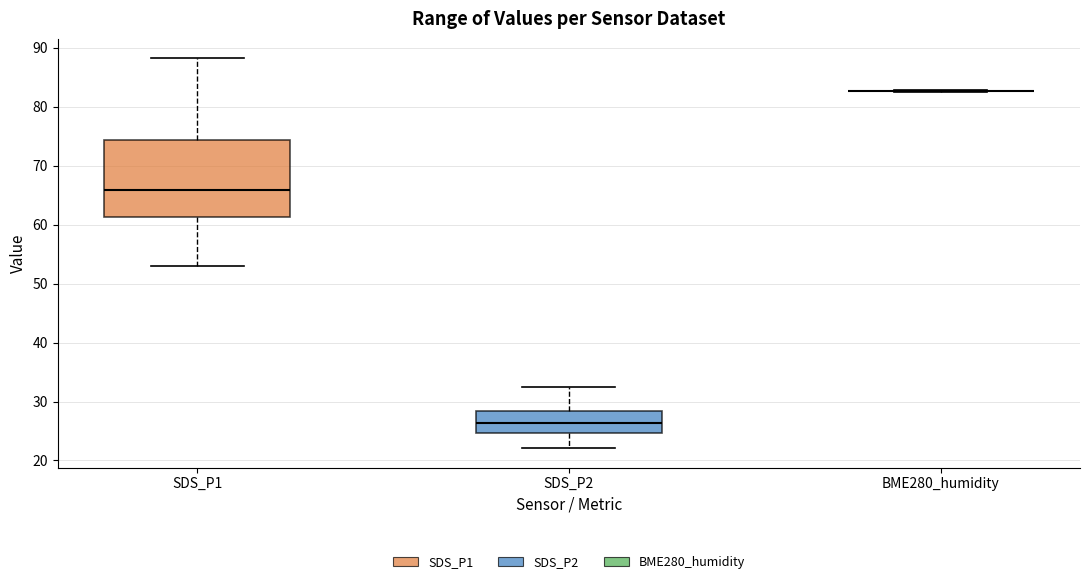

Reading left to right, transcribe this box plot: for each box, give where its median line is, the range the box spans, and where its two whiskers end, as read against the y-axis. The values are not printed on the chart, so give them approximately, as read against the axis.

SDS_P1: median 66, box 61 to 74, whiskers 53 to 88
SDS_P2: median 26, box 25 to 28, whiskers 22 to 33
BME280_humidity: box collapsed to a line at 83, whiskers 83 to 83